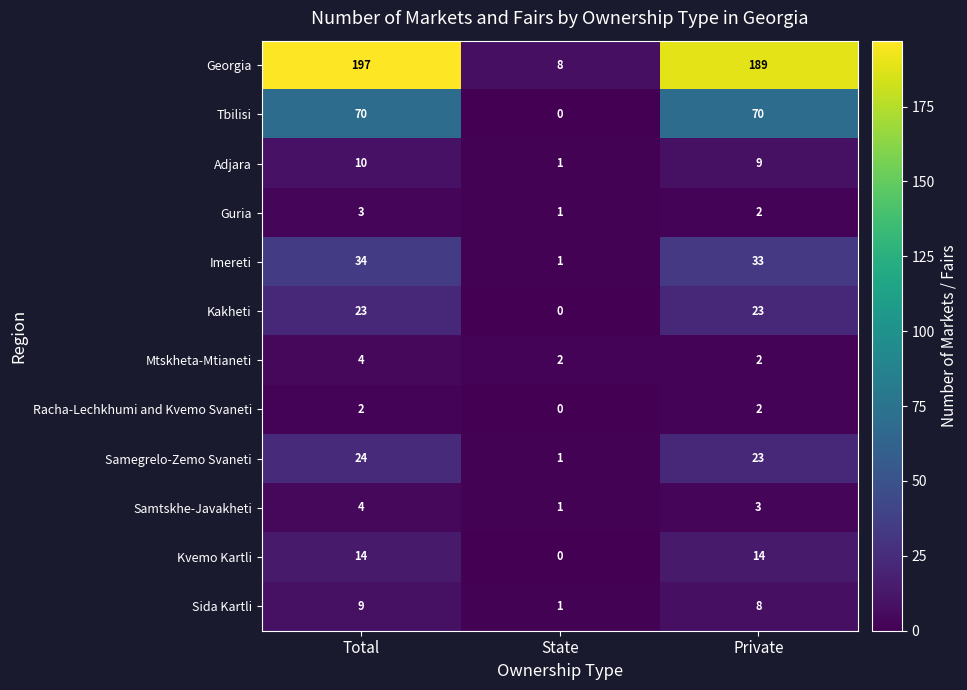

What is the difference between the maximum and minimum values in the Samtskhe-Javakheti series?

3